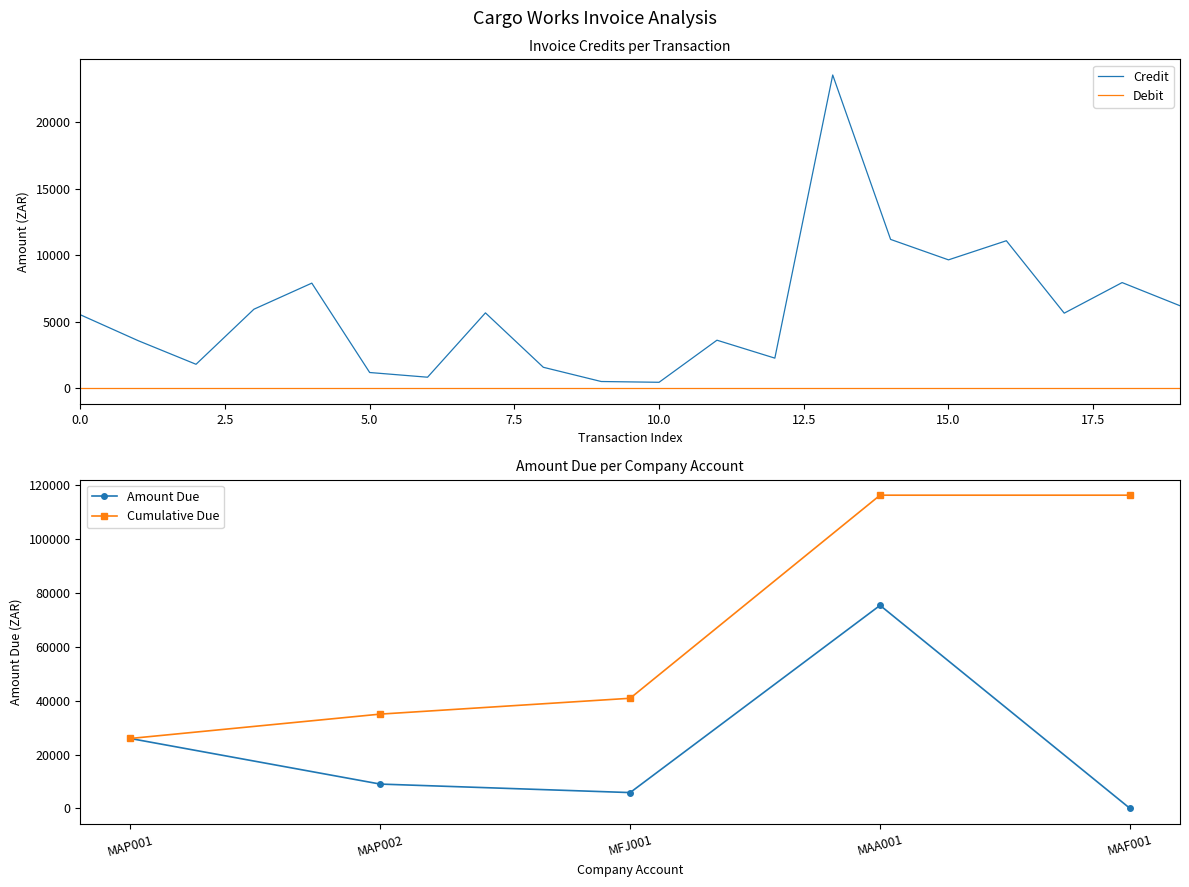

How many interior local peaks (higher than both neighbors) does the data have?

6